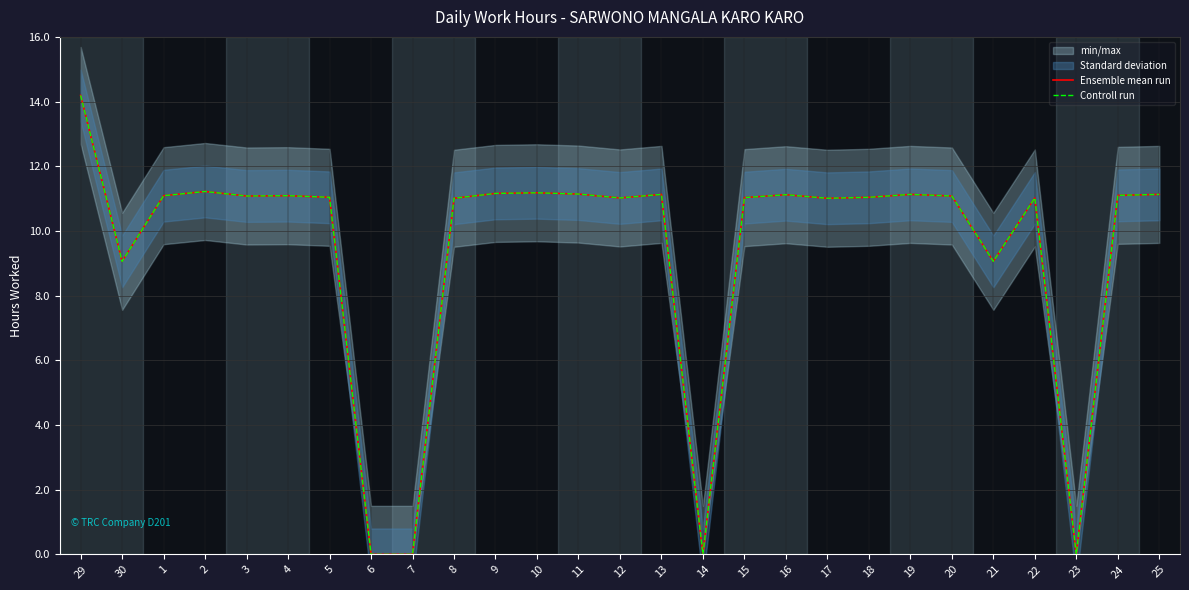

List the series in order of their peak value, lowest first.

Ensemble mean run, Controll run